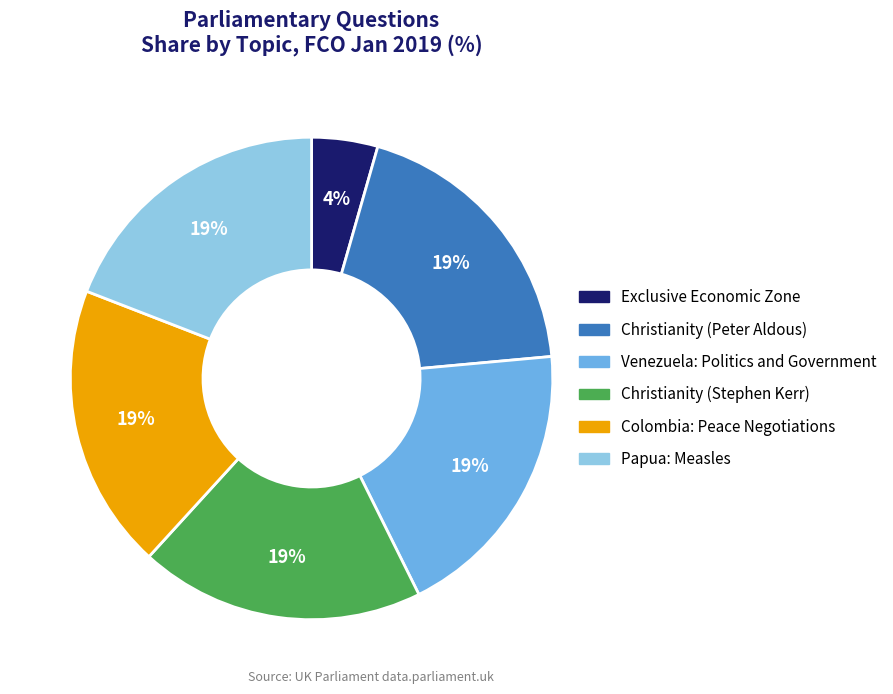

How many segments does this pie chart have?

6